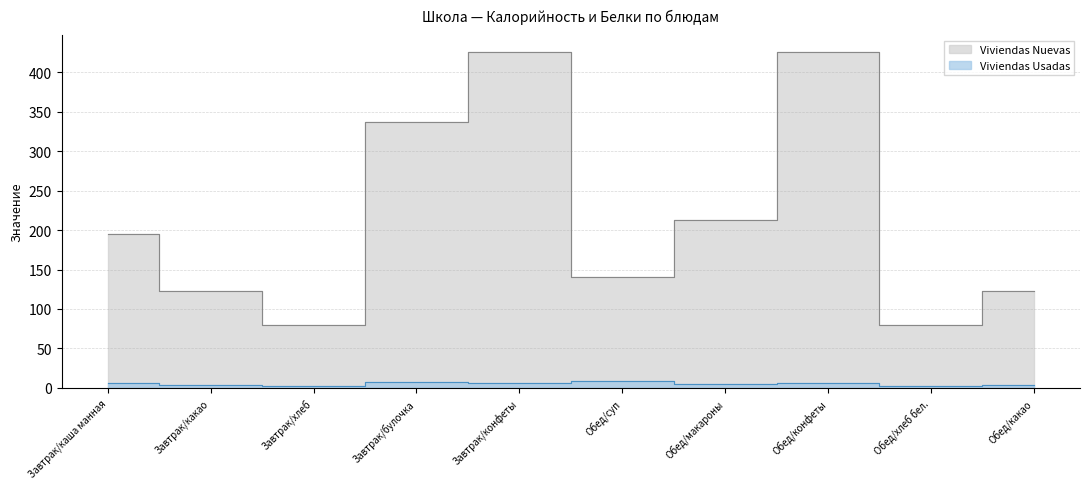

Does the chart display data point markers on the line(s)?

No